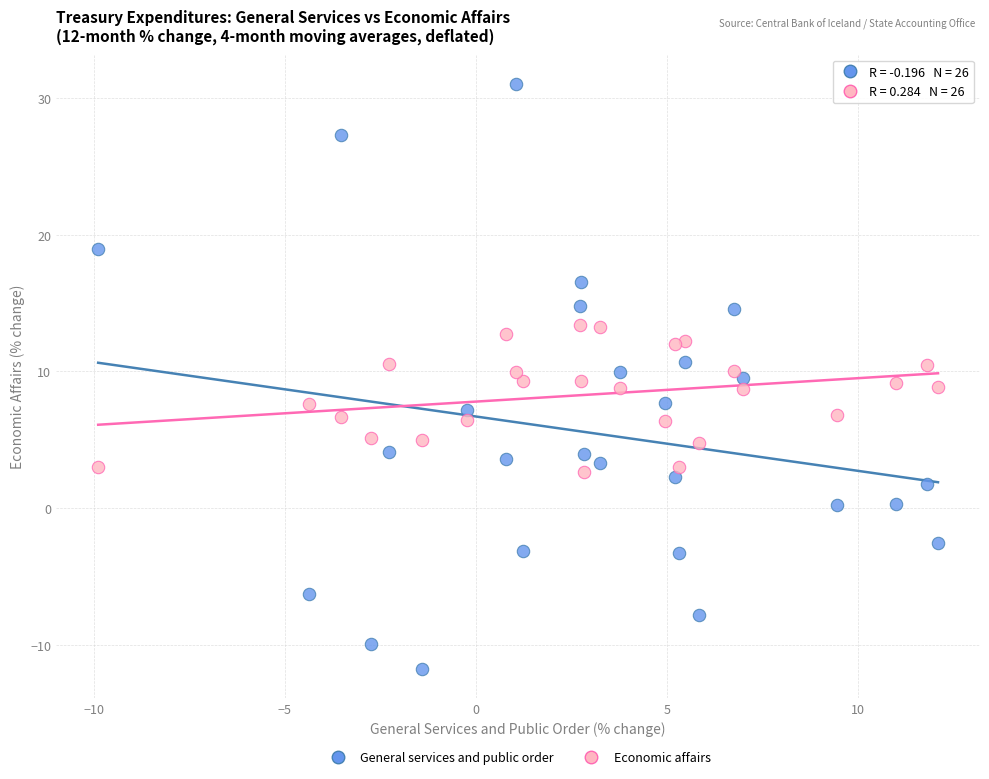

What are all the series names shown in the legend?

General services and public order, Economic affairs